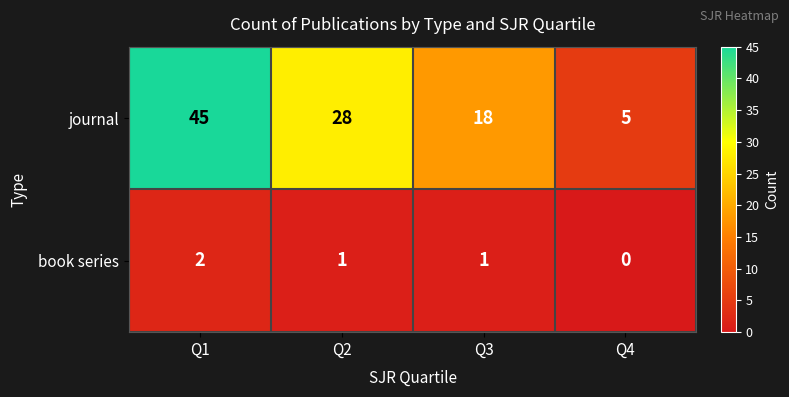

Reading right to left, transcribe all the data shown in this chart.

journal: Q4=5	Q3=18	Q2=28	Q1=45
book series: Q4=0	Q3=1	Q2=1	Q1=2